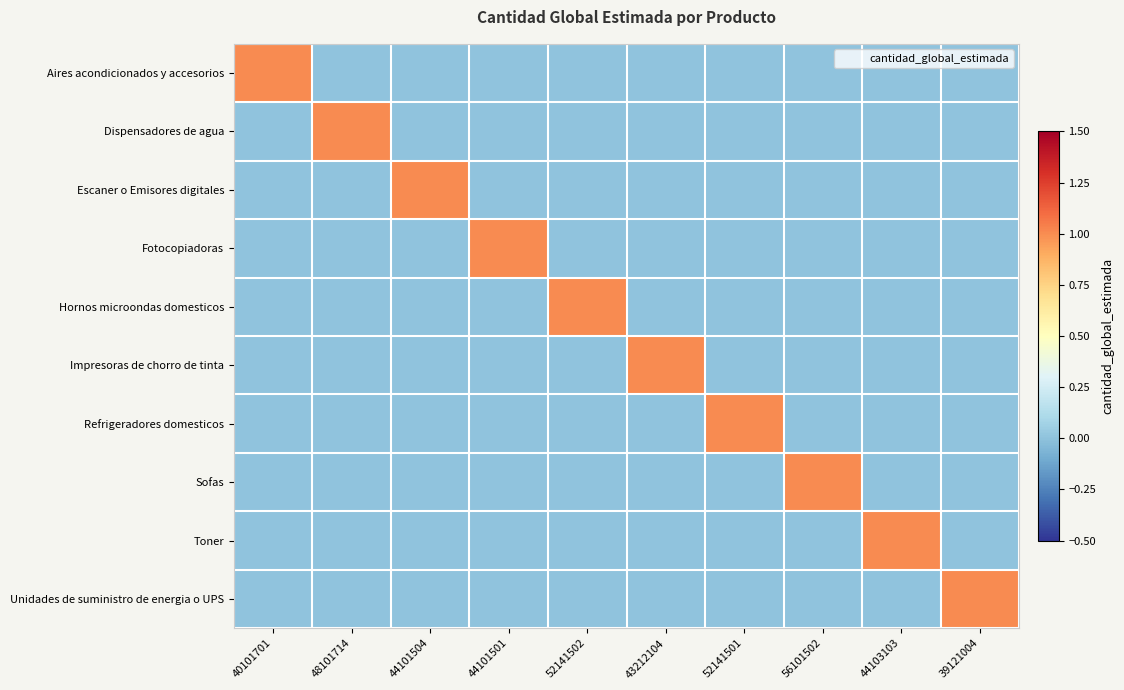

At how many categories does at least one series exceed 0?

10